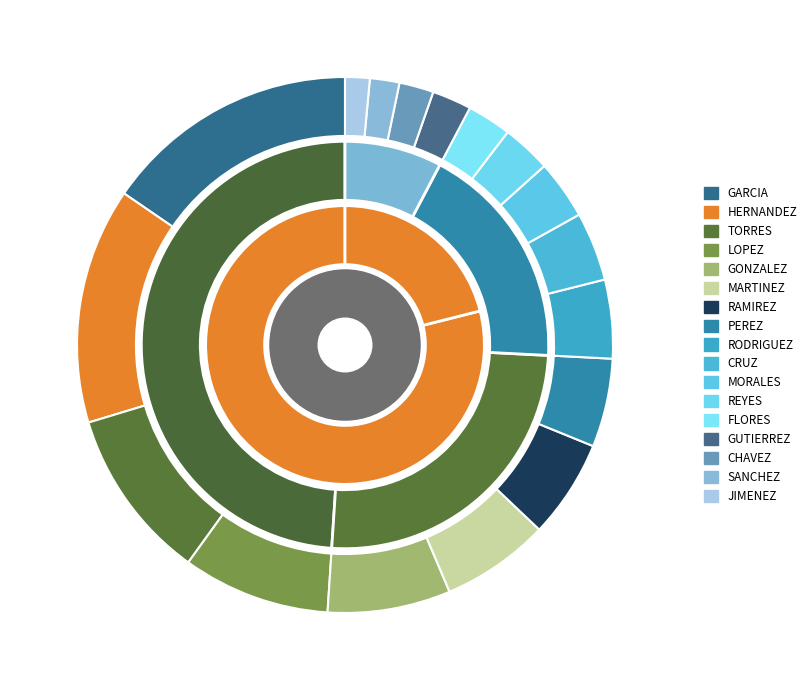

Is there a majority slice in this chart?

No